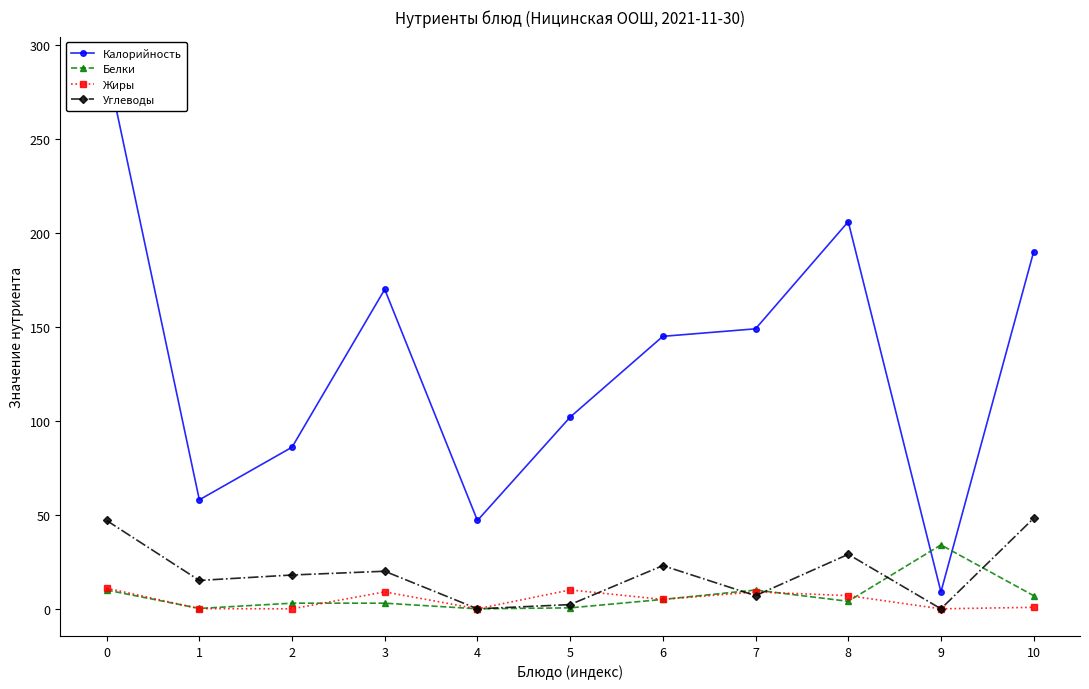

What is the value of the Углеводы point at the 6th from the left?

2.2